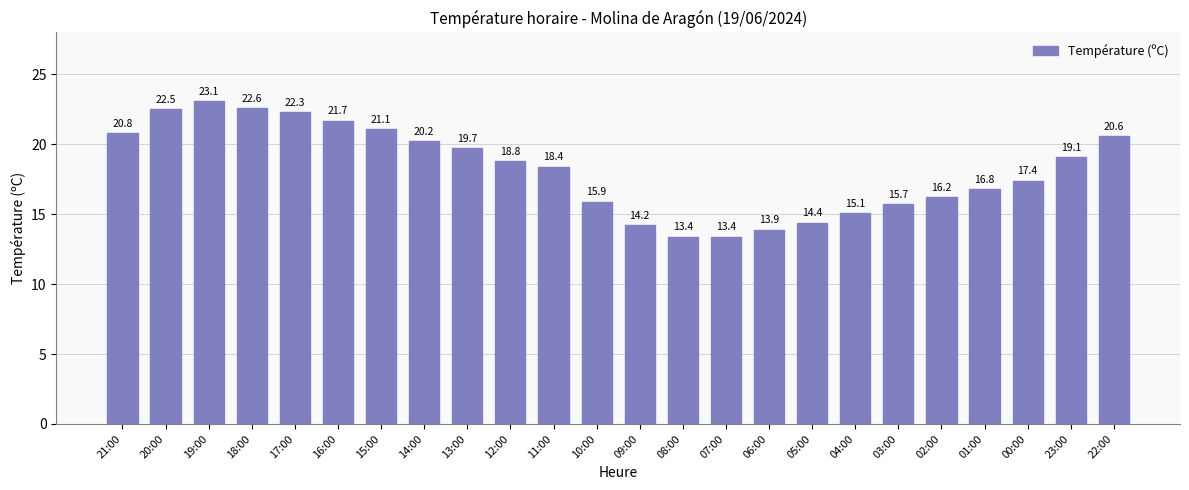

Is it true that the value at 00:00 is 17.4?

True